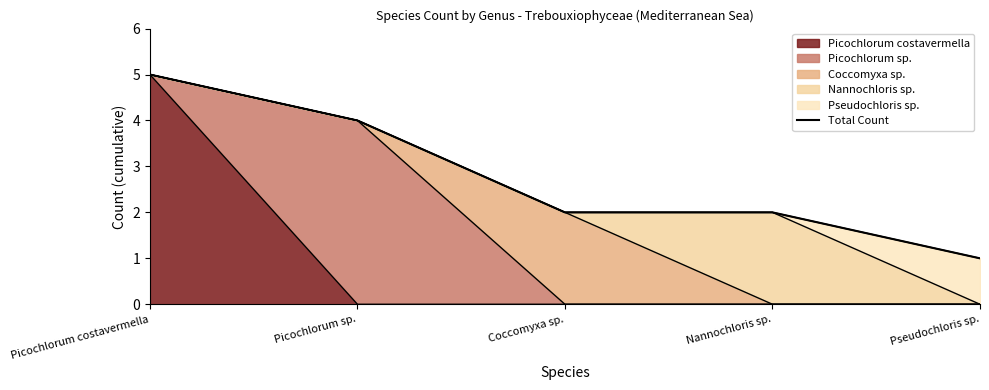

What is the sum of the values at Coccomyxa sp. and Picochlorum costavermella?

7